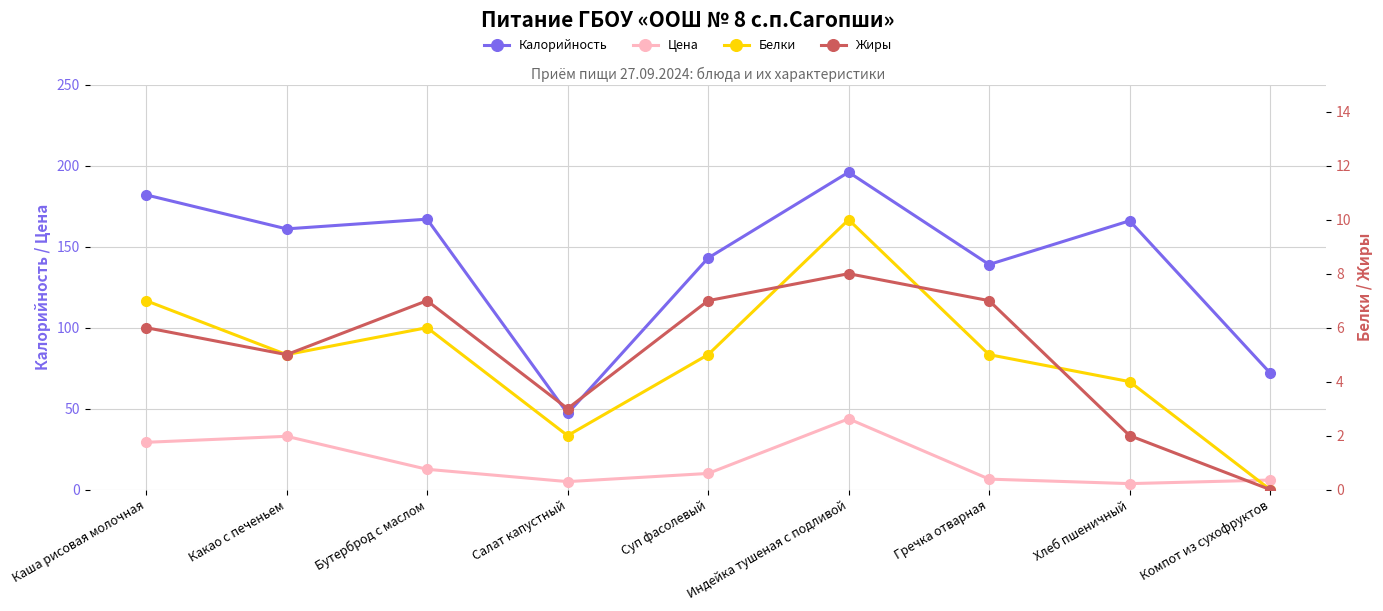

What is the highest value of the Калорийность series?

196.0